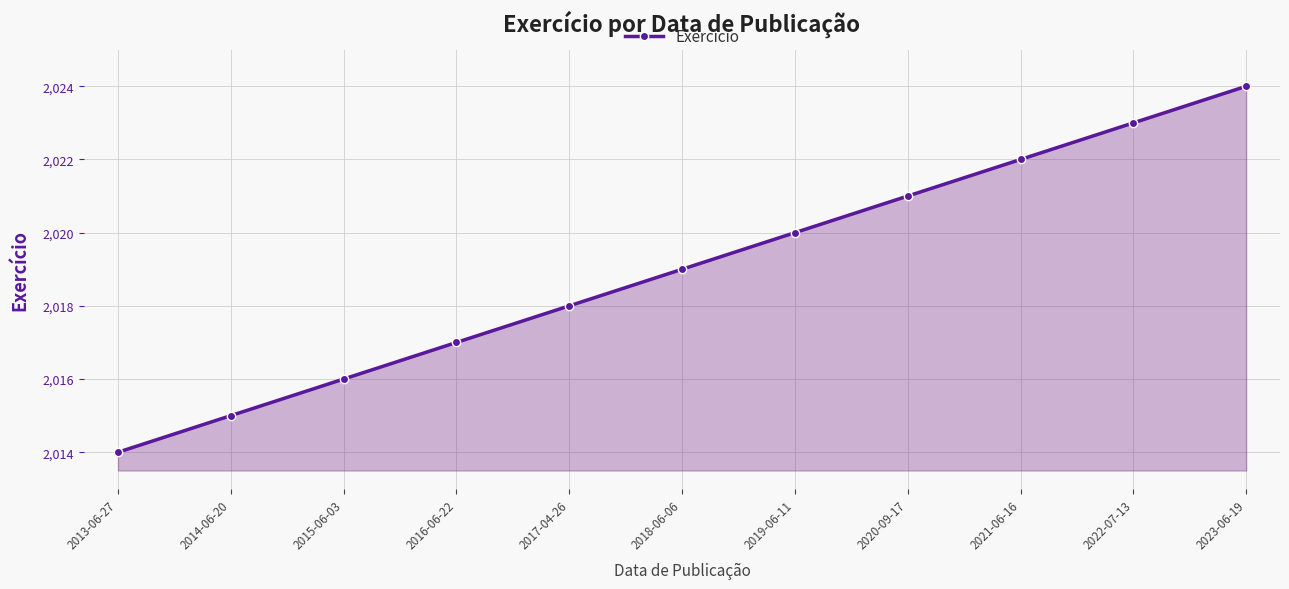

At which category does the chart reach its peak across all series?

2023-06-19